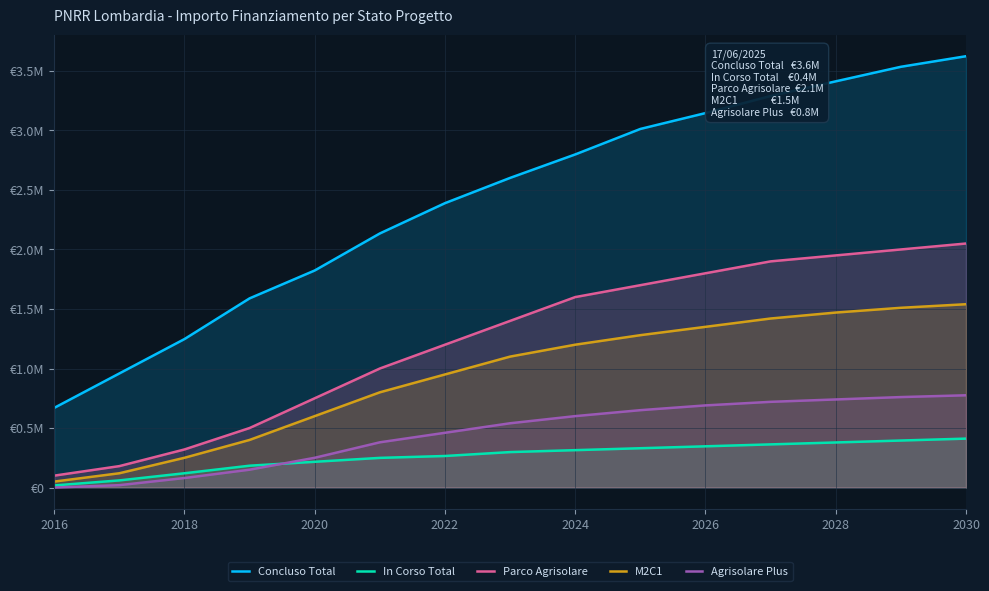

What is the average value of the Agrisolare Plus series?

454333